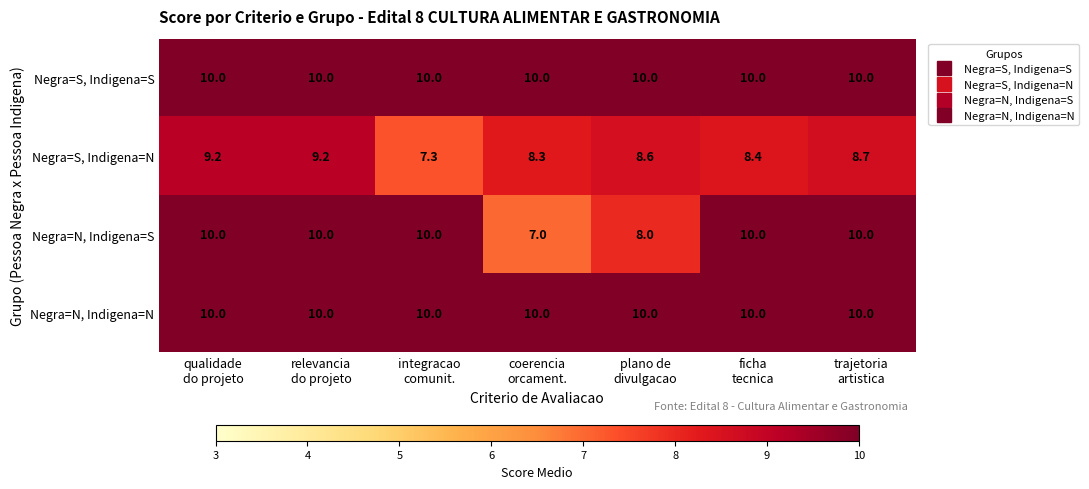

What is the average value of the Negra=N, Indigena=S series?

9.3